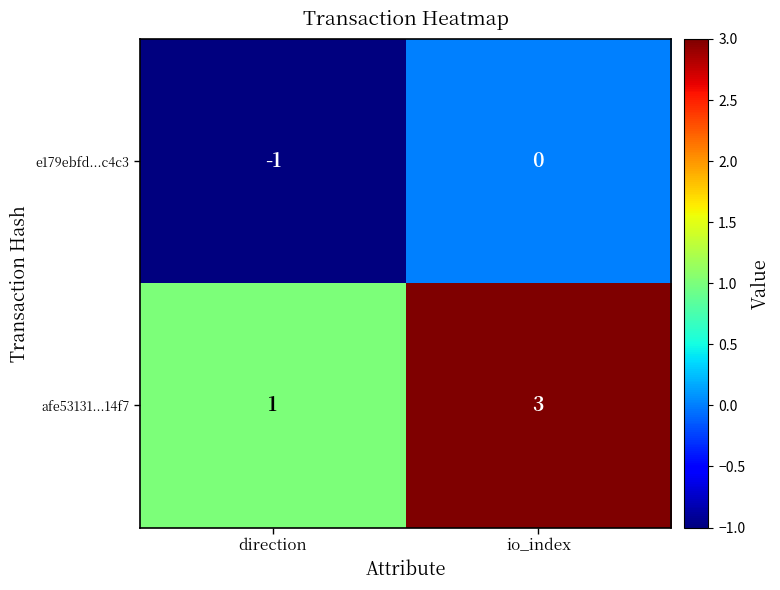

Which series has the widest spread of values?

afe53131...14f7